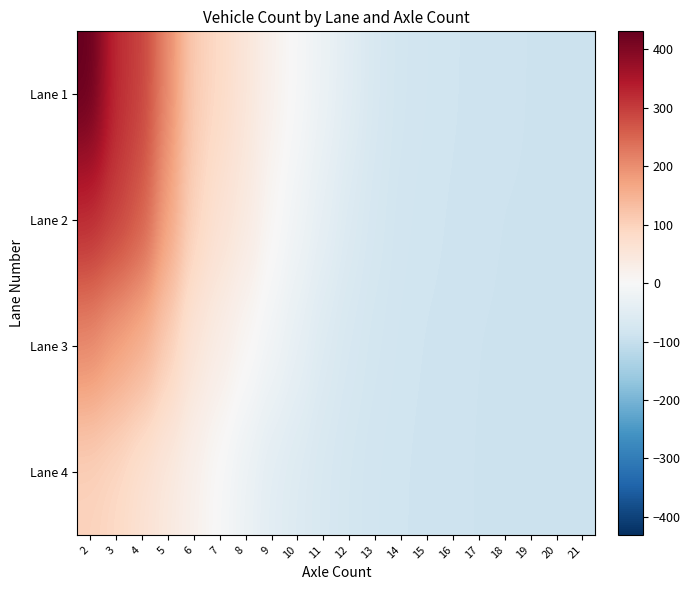

How many categories are shown in the chart?

20